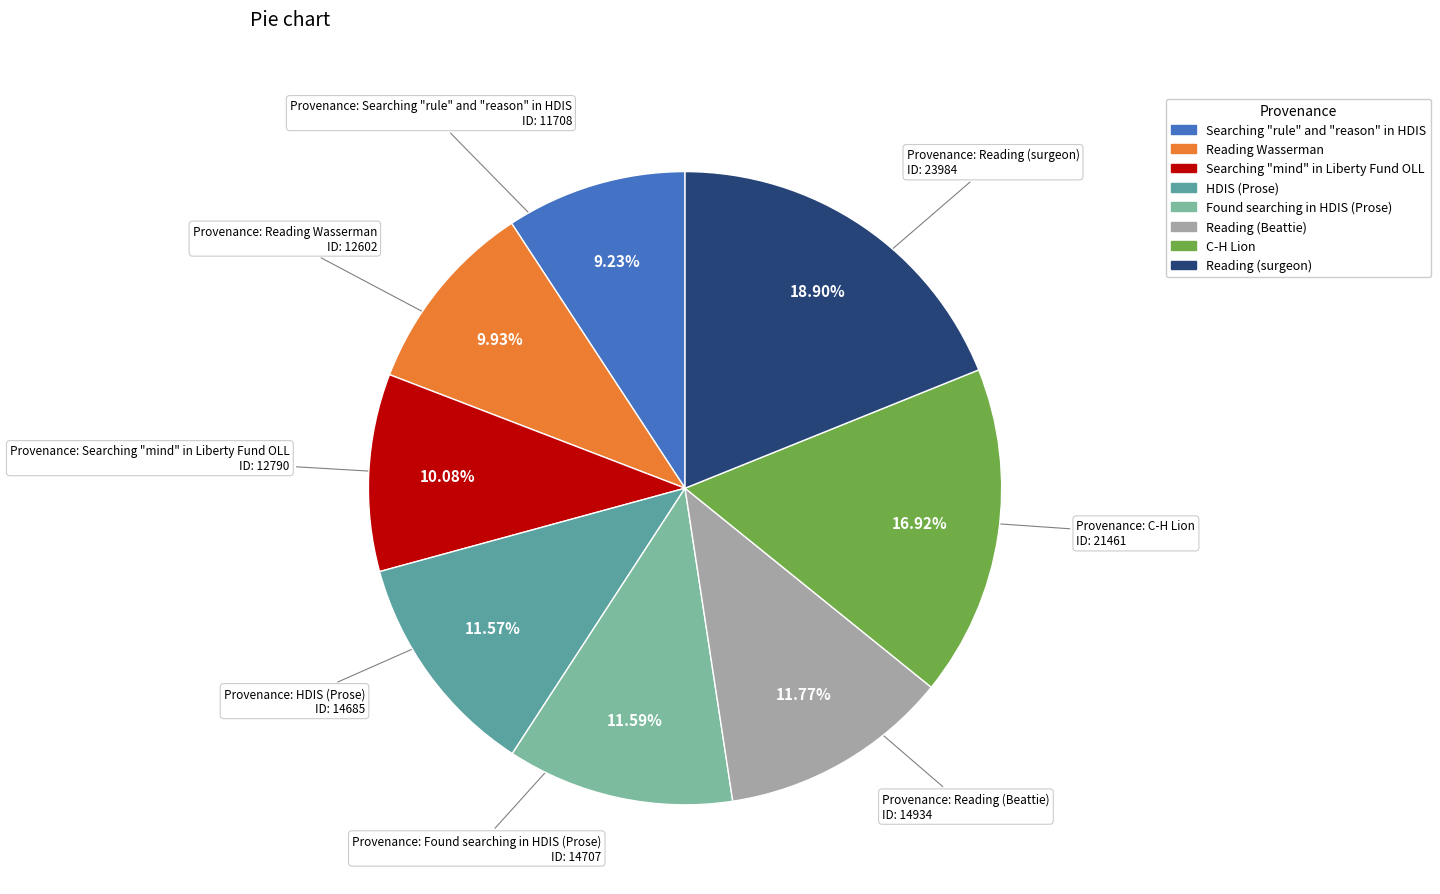

Count the number of slices in the pie.

8